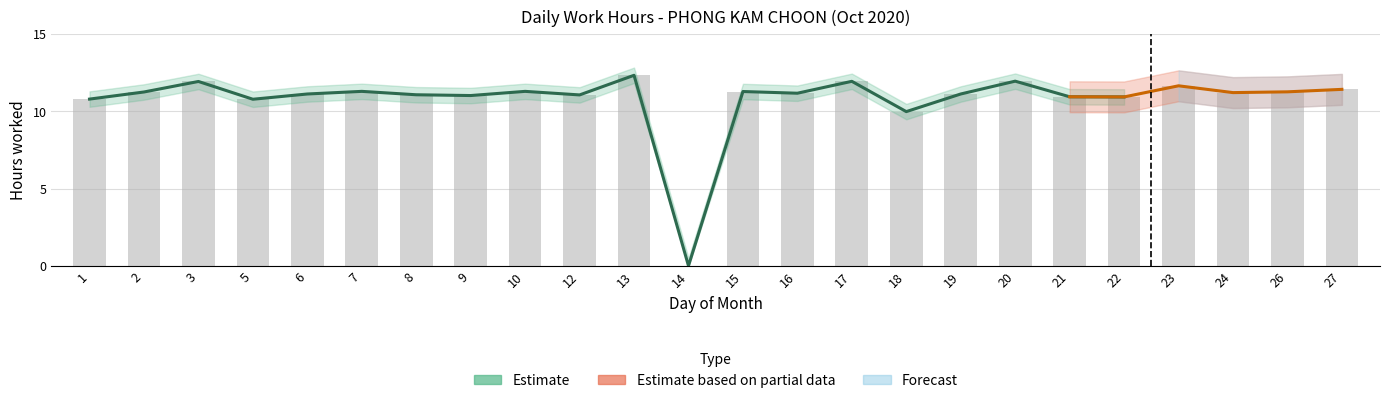

What is the difference between the values at 19 and 1?

0.3